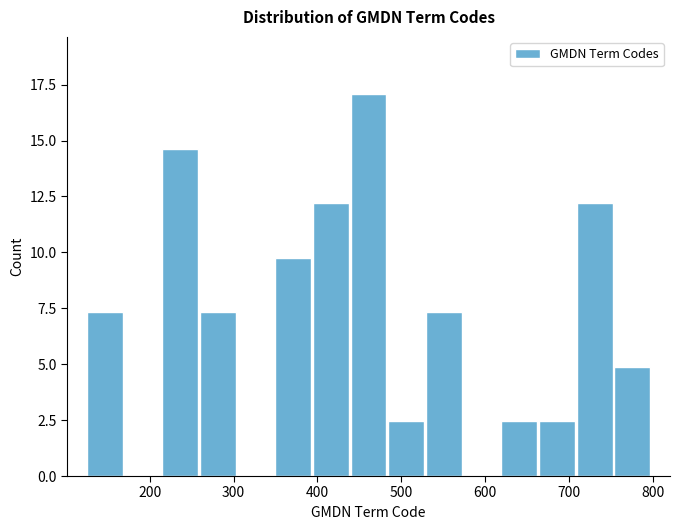

Reading left to right, transcribe this chart: for each bar, give the range it covers on the x-axis and its height. Neither the bar edges nor the heights are printed on the chart, so give them approximately, as read against the axes.

120 to 170: 7.5
170 to 210: 0
210 to 260: 14.5
260 to 300: 7.5
300 to 350: 0
350 to 390: 10.0
390 to 440: 12.0
440 to 480: 17.0
480 to 530: 2.5
530 to 570: 7.5
570 to 620: 0
620 to 660: 2.5
660 to 710: 2.5
710 to 750: 12.0
750 to 800: 5.0